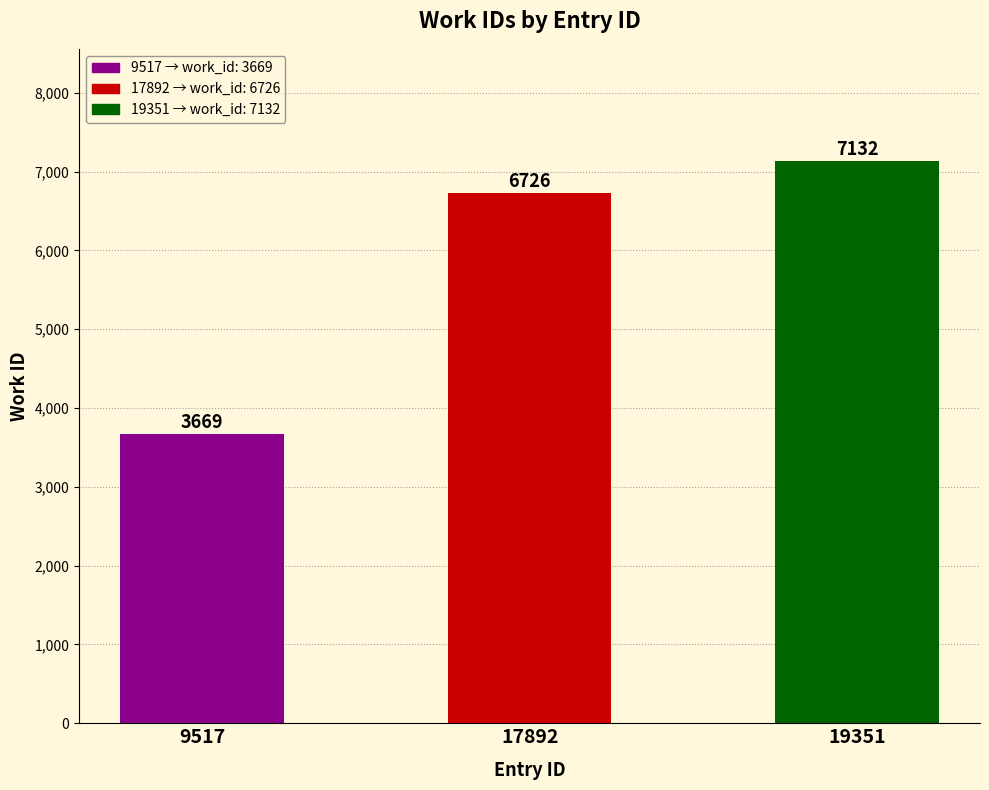

List the labels in order of value, smallest first.

9517, 17892, 19351